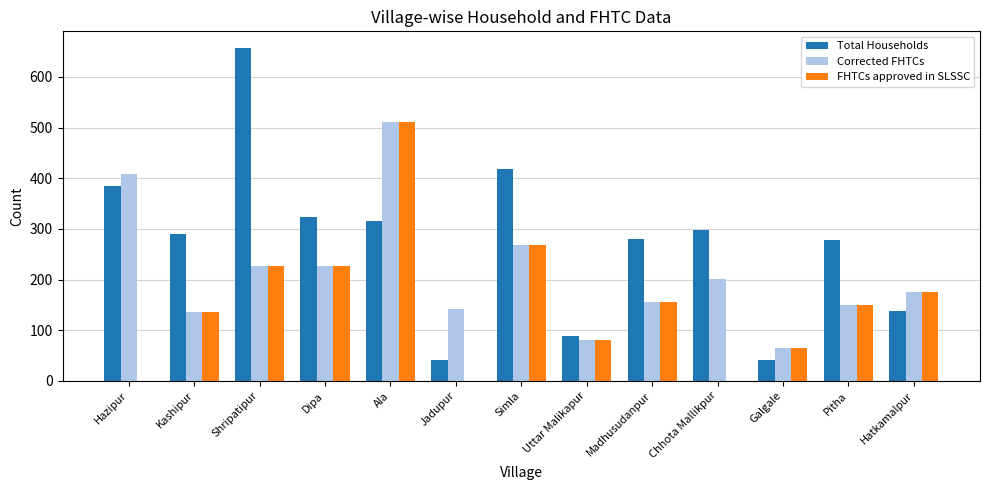

Which series changed the most between Shripatipur and Ala?

Total Households